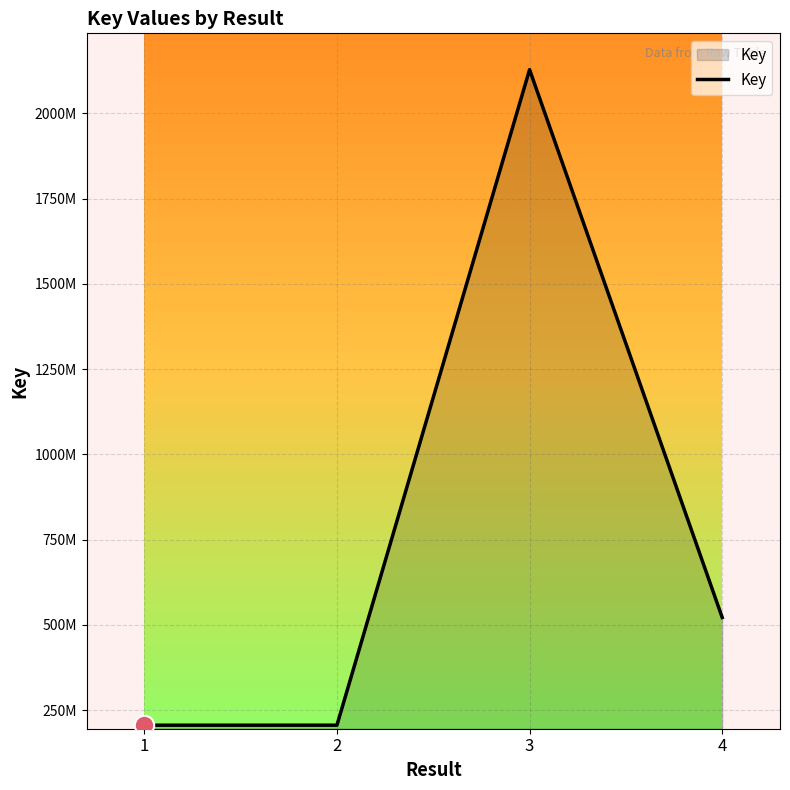

The chart shows a value of 711257214 at 4. True or false?

False